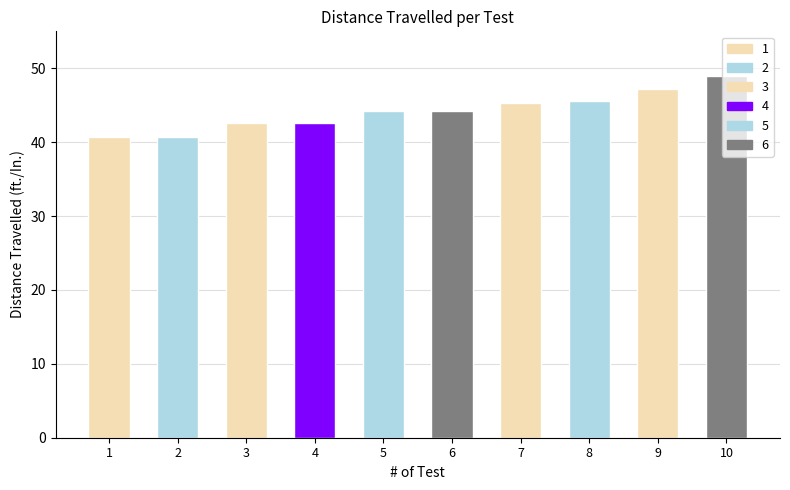

What is the difference between the maximum and second lowest values?

8.2